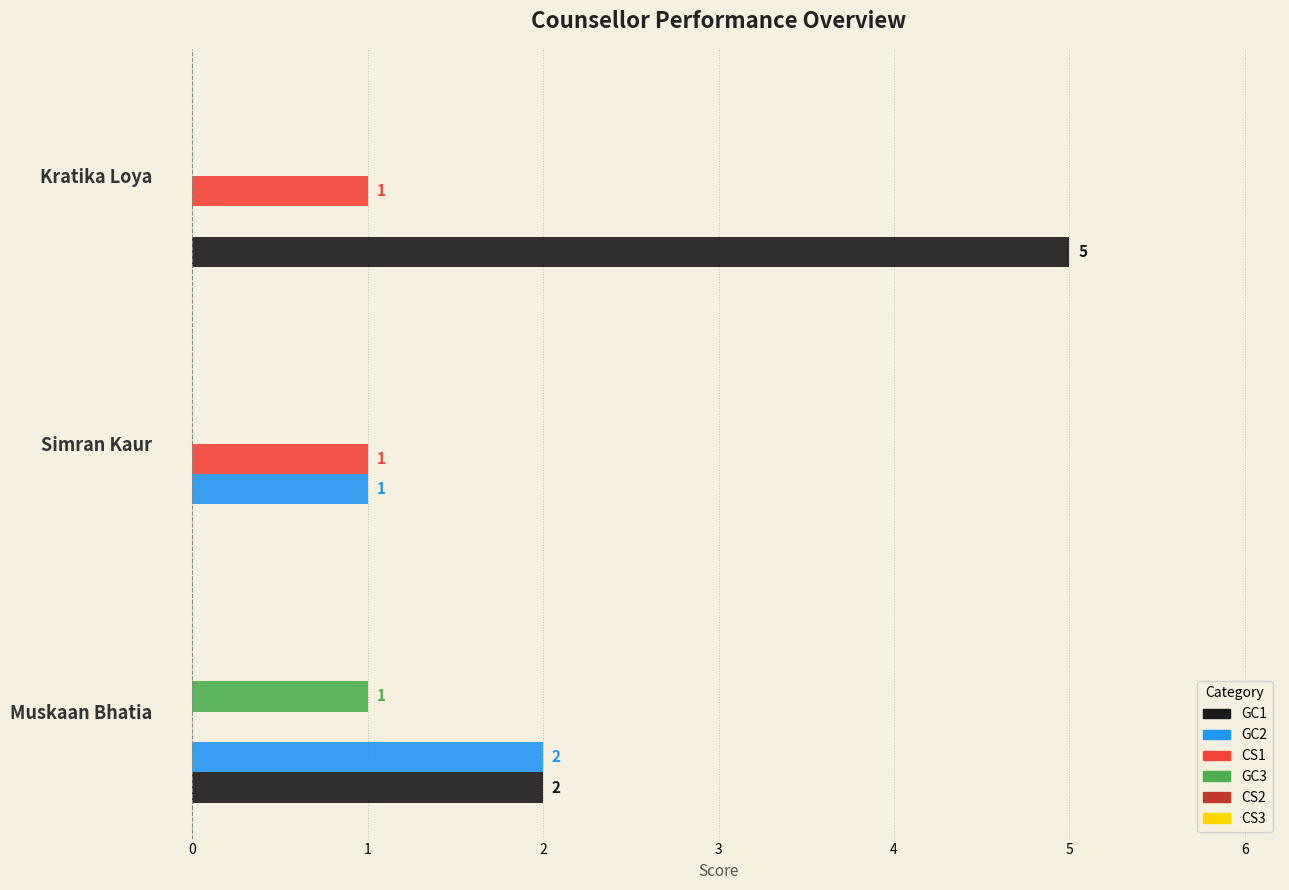

What is the average value of the GC2 series?

1